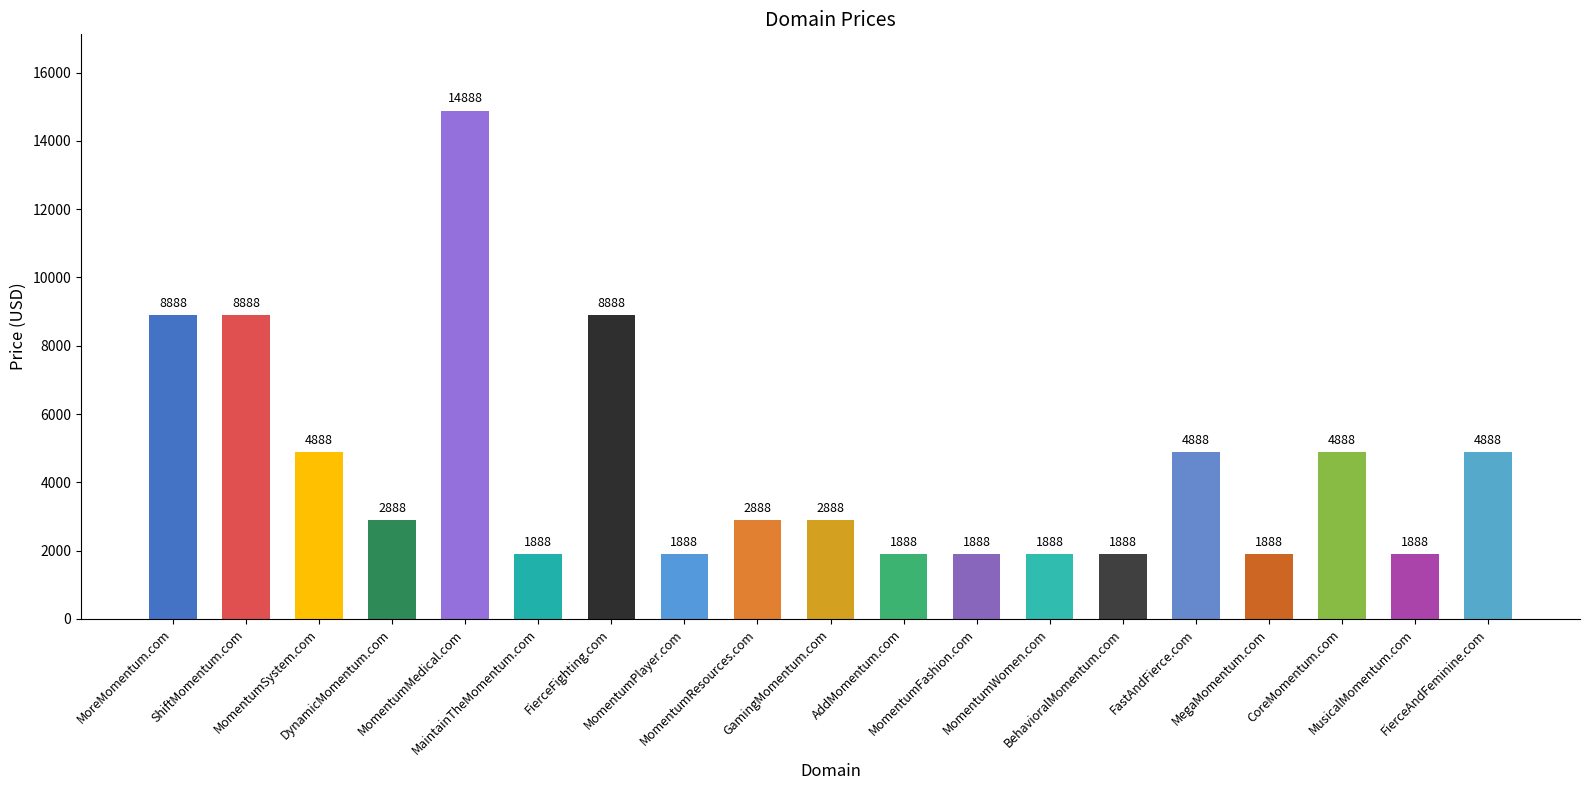

What position from the right is FierceFighting.com?

13